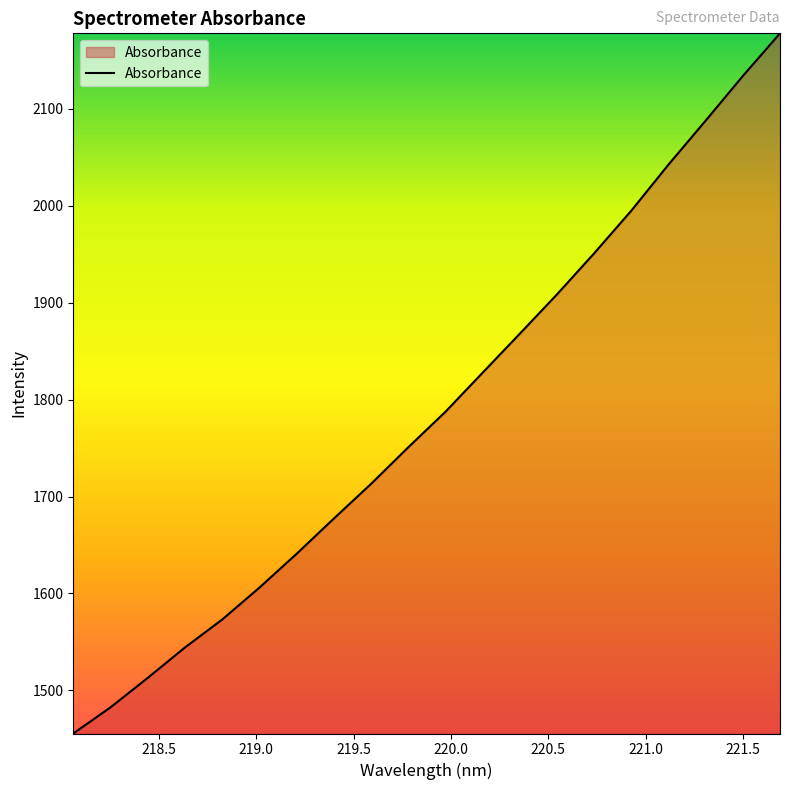

What is the smallest value displayed?

1455.5